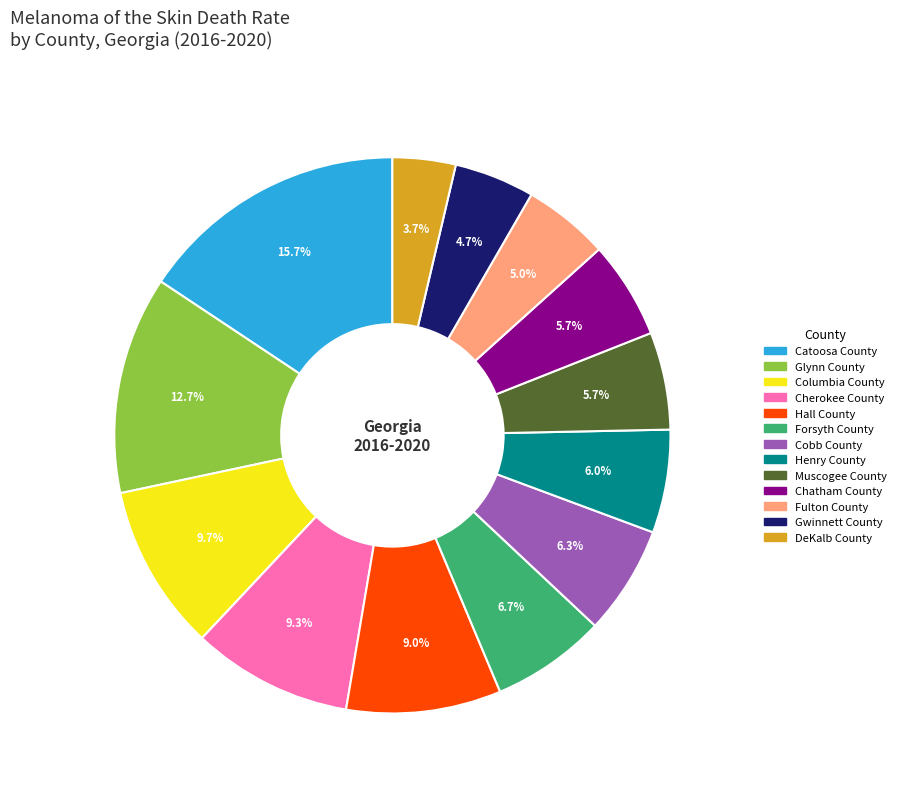

How many slices are in this pie chart?

13